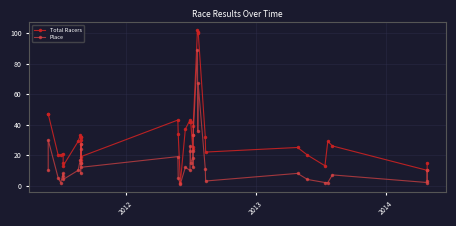

True or false: Place and Total Racers intersect in this chart.

False